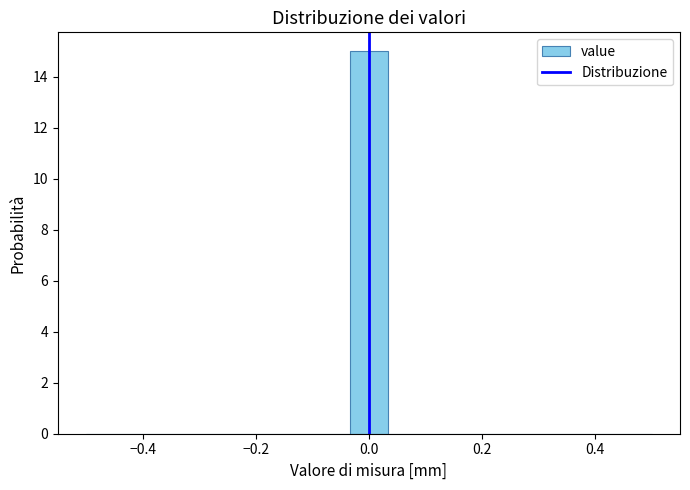

Read against the x-axis, roughly where is the centre of the tallest bar?

0.00